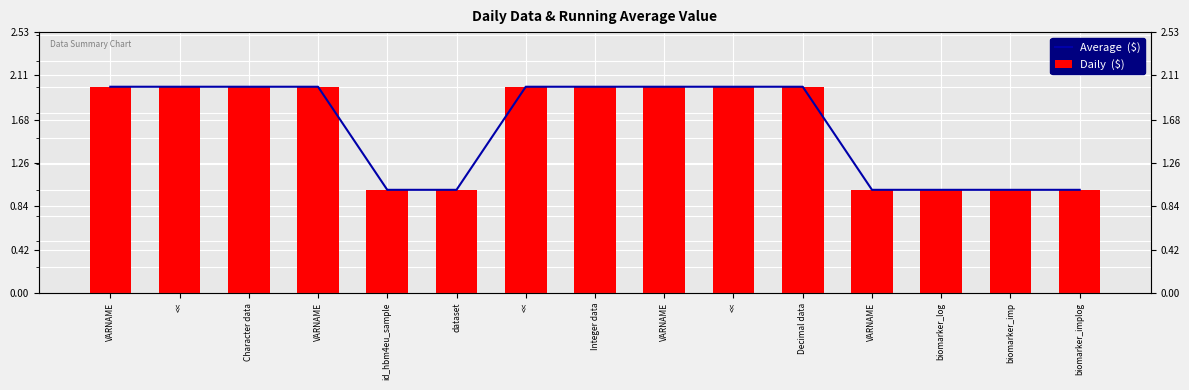

Which has a higher value, << or VARNAME?

<<